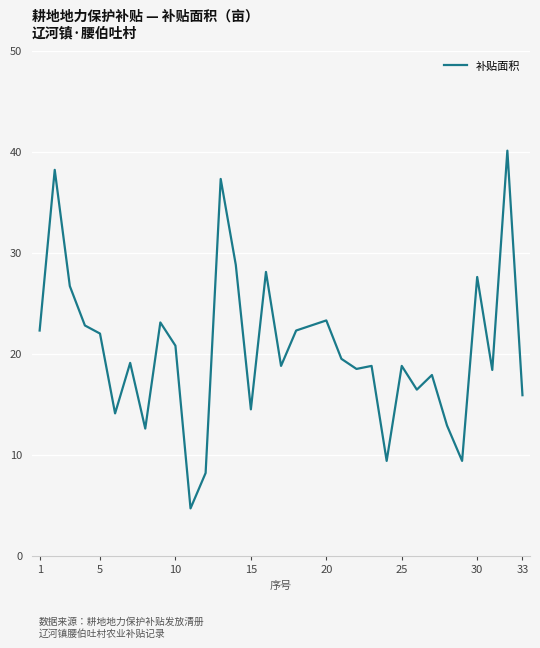

What is the greatest value displayed?

40.1